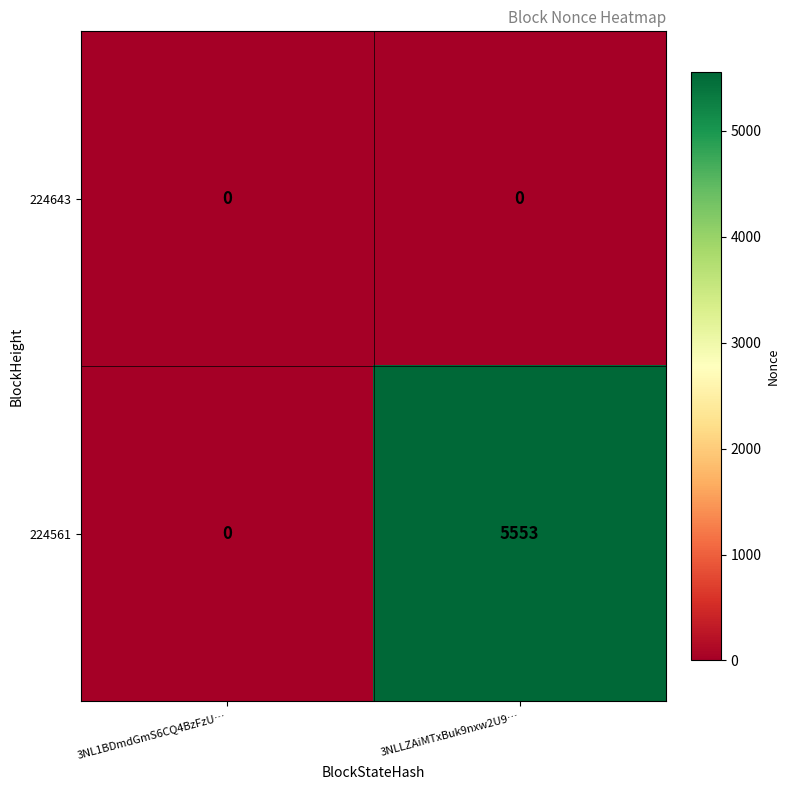

True or false: 224561 has a value of 0 at 3NL1BDmdGmS6CQ4BzFzU….

True